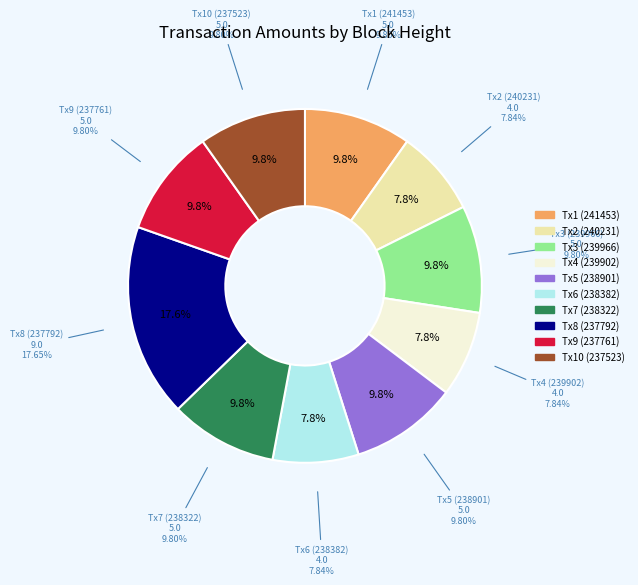

Count the number of slices in the pie.

10